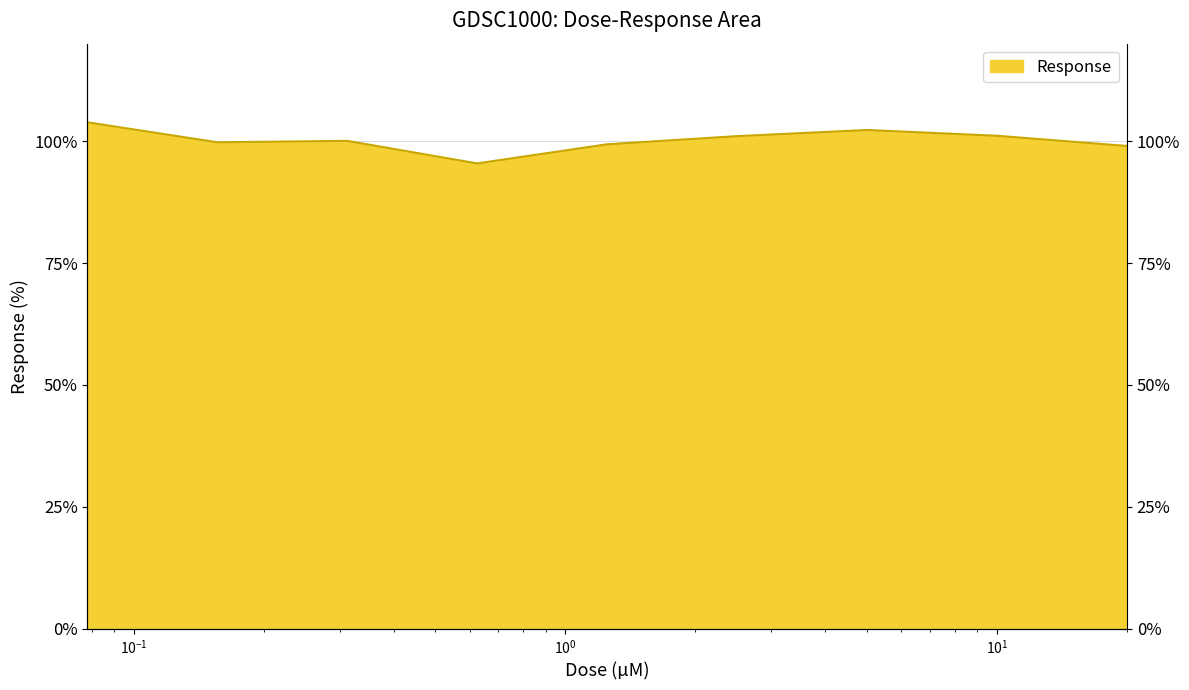

What is the ratio of the value at 0.625 to the value at 0.3125?

1.0